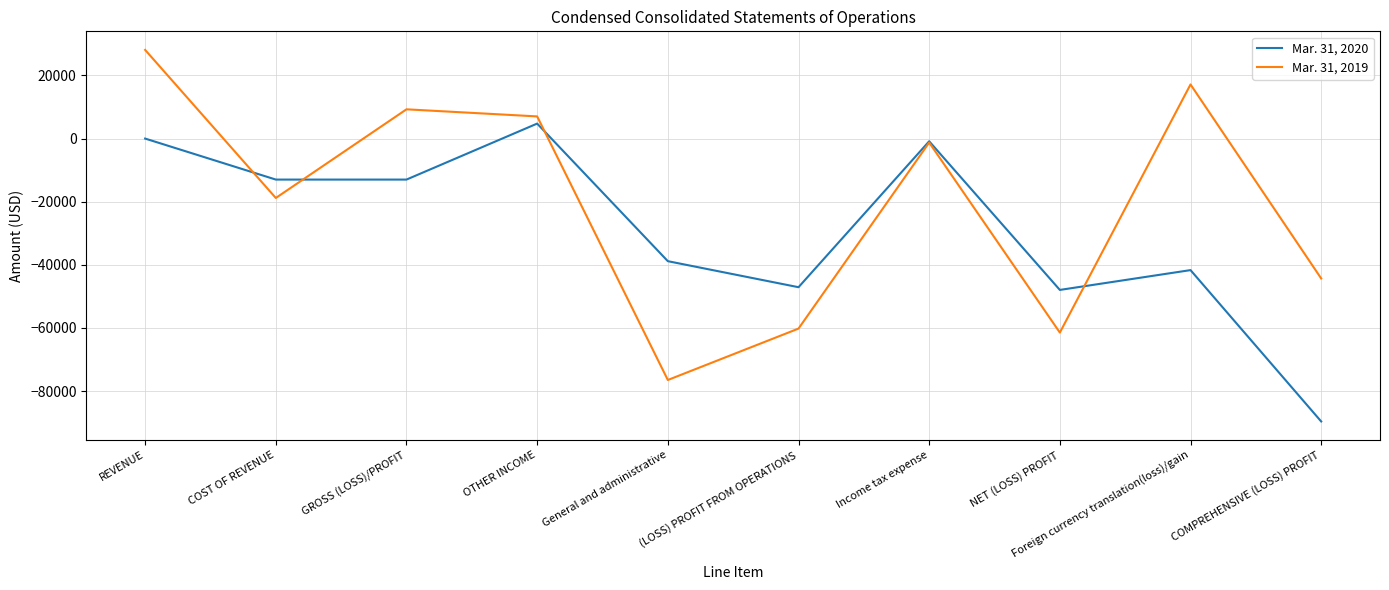

The Mar. 31, 2020 series shows 4745 at OTHER INCOME. True or false?

True